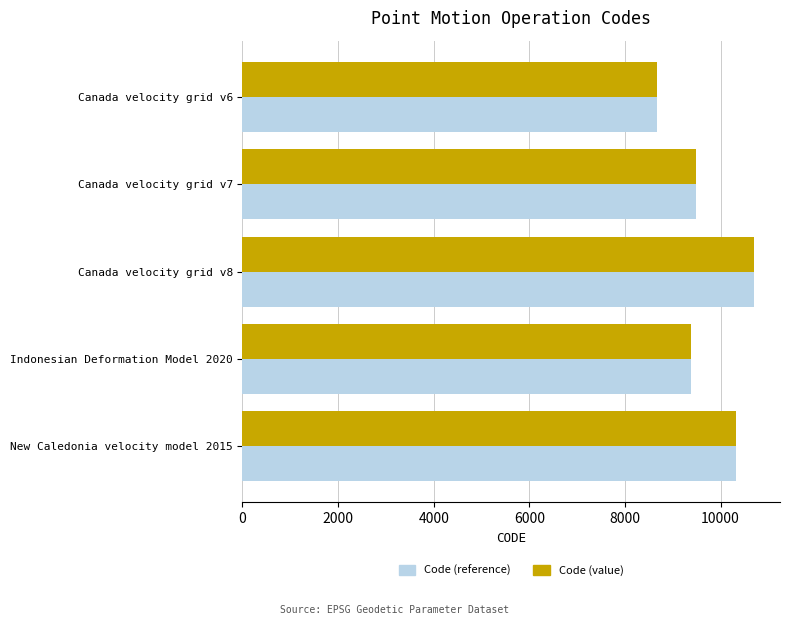

What is the total value across all series at Canada velocity grid v7?

18966